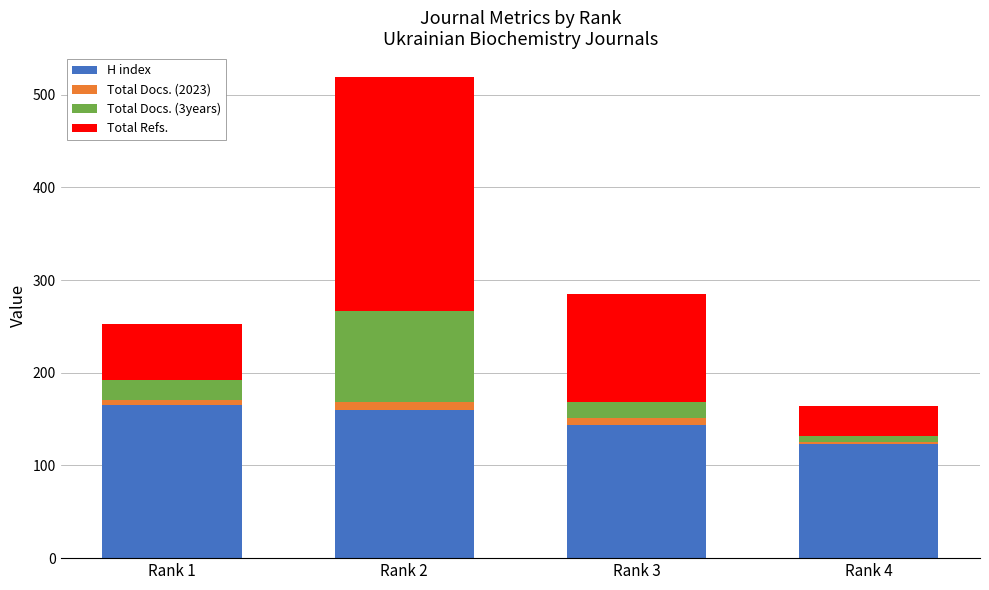

How many bars are there in total?

4